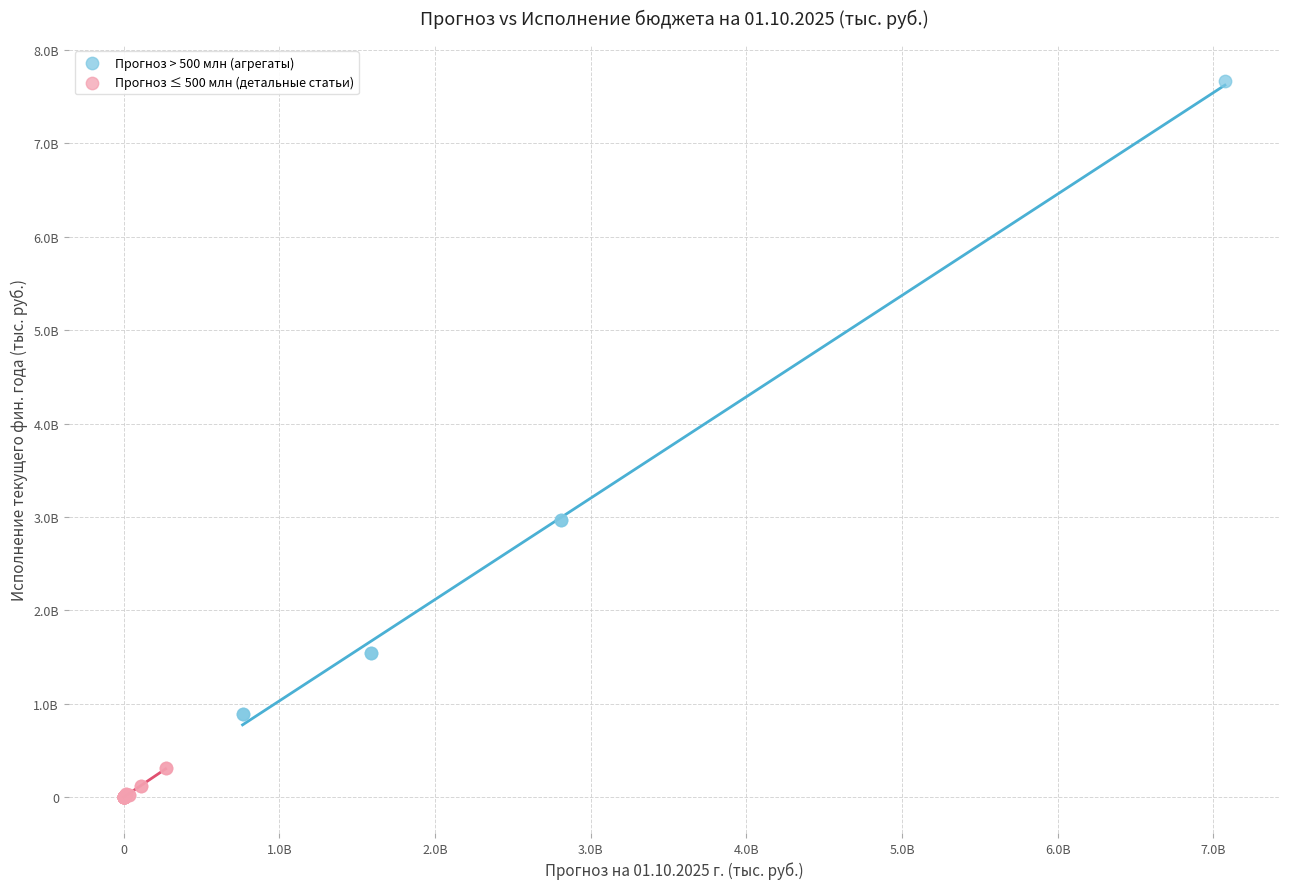

What are all the series names shown in the legend?

Прогноз > 500 млн (агрегаты), Прогноз ≤ 500 млн (детальные статьи)